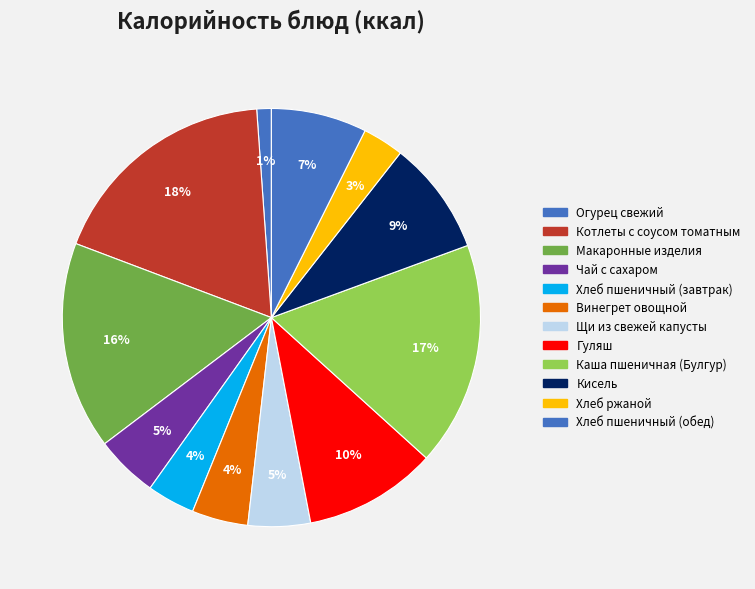

How many segments does this pie chart have?

12